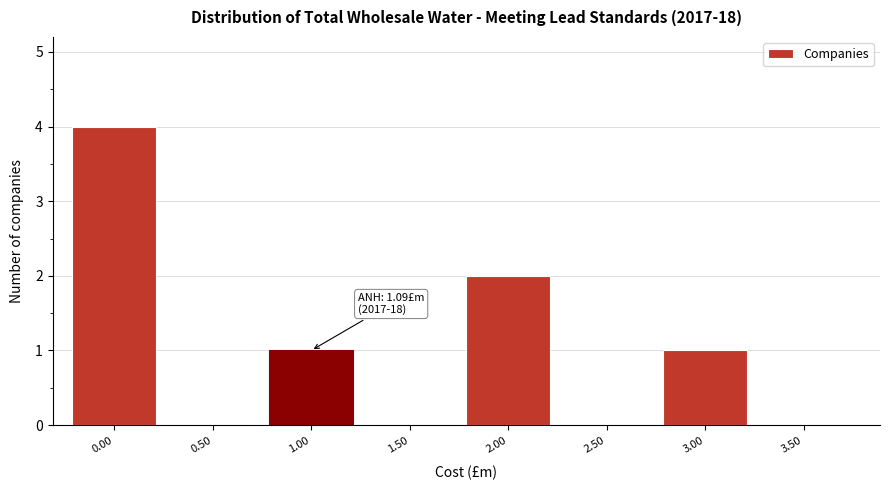

Reading left to right, list all the values displayed in this chart.

0.00=4	0.50=0	1.00=1	1.50=0	2.00=2	2.50=0	3.00=1	3.50=0